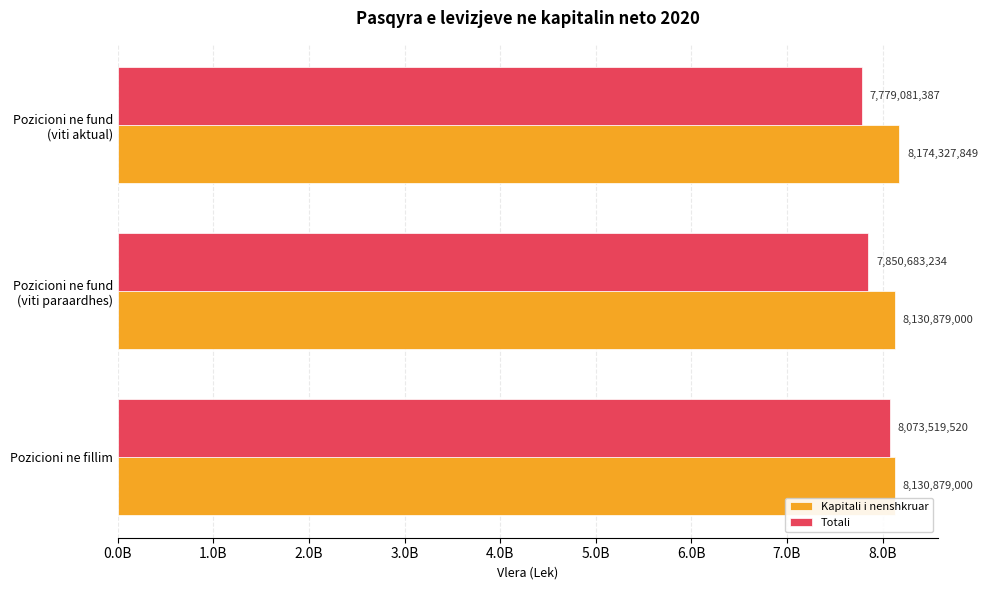

What are all the series names shown in the legend?

Kapitali i nenshkruar, Totali